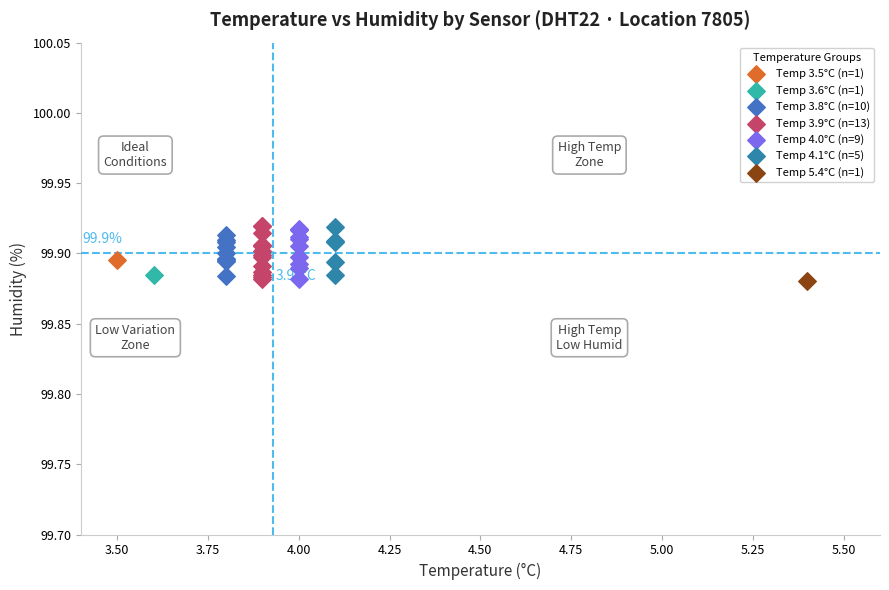

What are all the series names shown in the legend?

Temp 3.5°C (n=1), Temp 3.6°C (n=1), Temp 3.8°C (n=10), Temp 3.9°C (n=13), Temp 4.0°C (n=9), Temp 4.1°C (n=5), Temp 5.4°C (n=1)